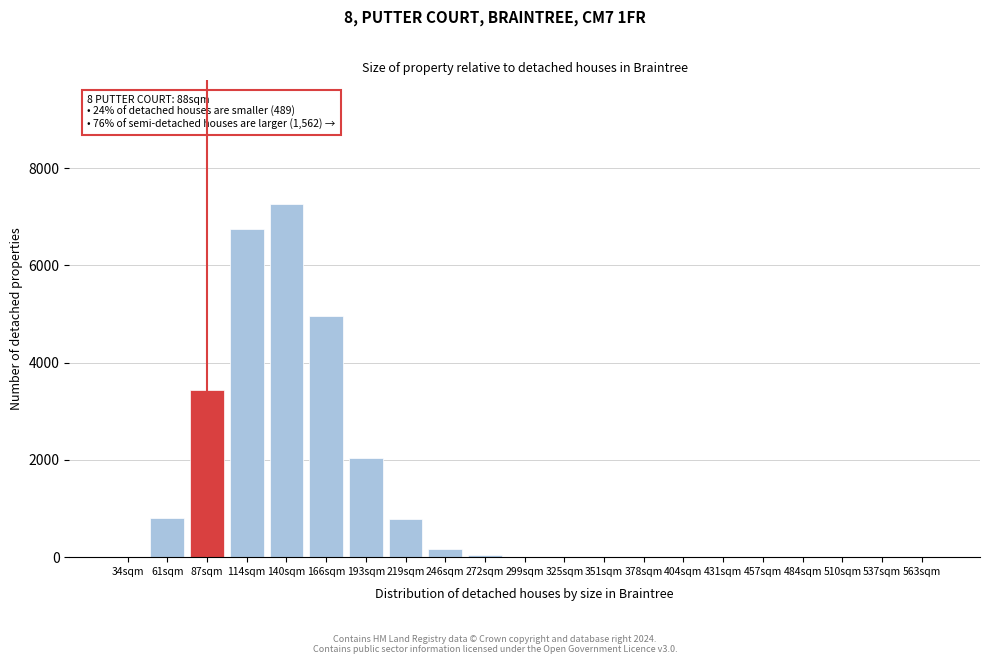

Is it true that the value at 114sqm is 6747?

True